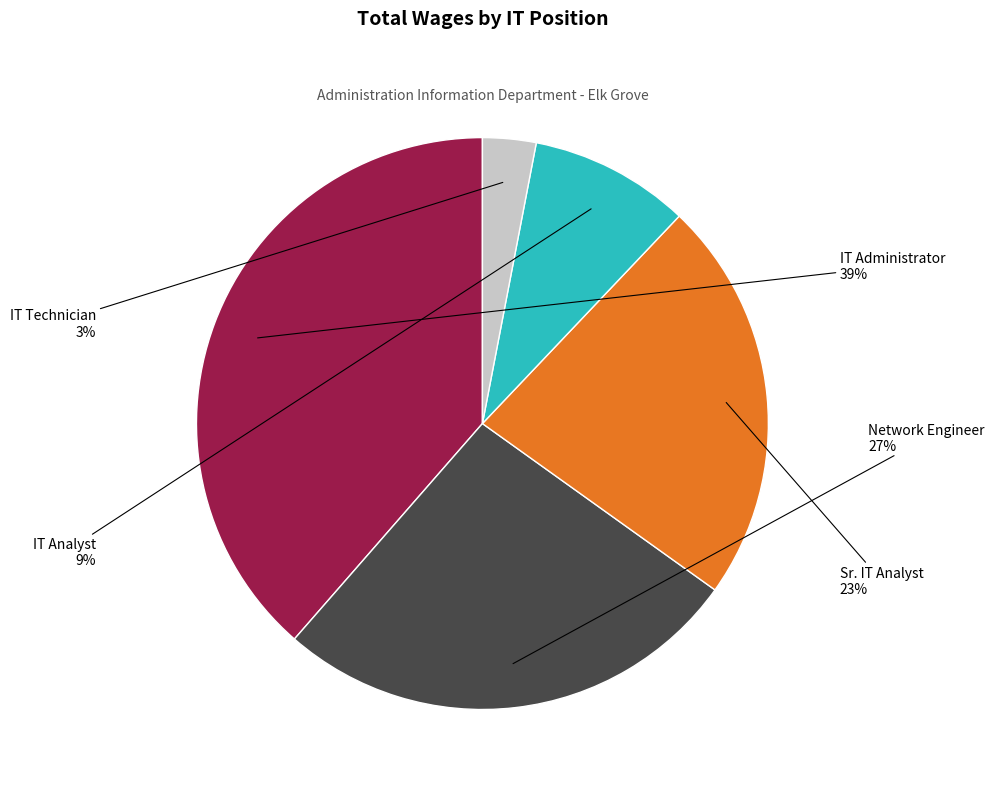

What is the smallest slice in the pie chart?

IT Technician